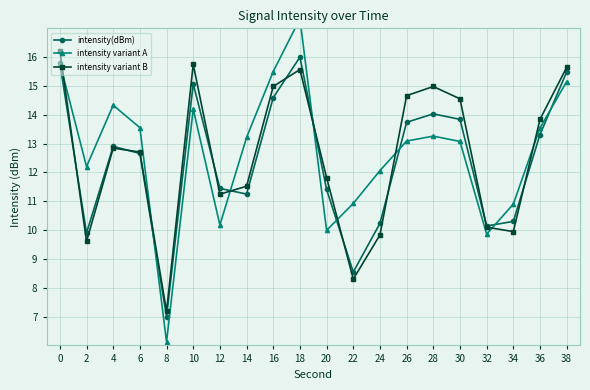

Which series has the largest total across all categories?

intensity variant A